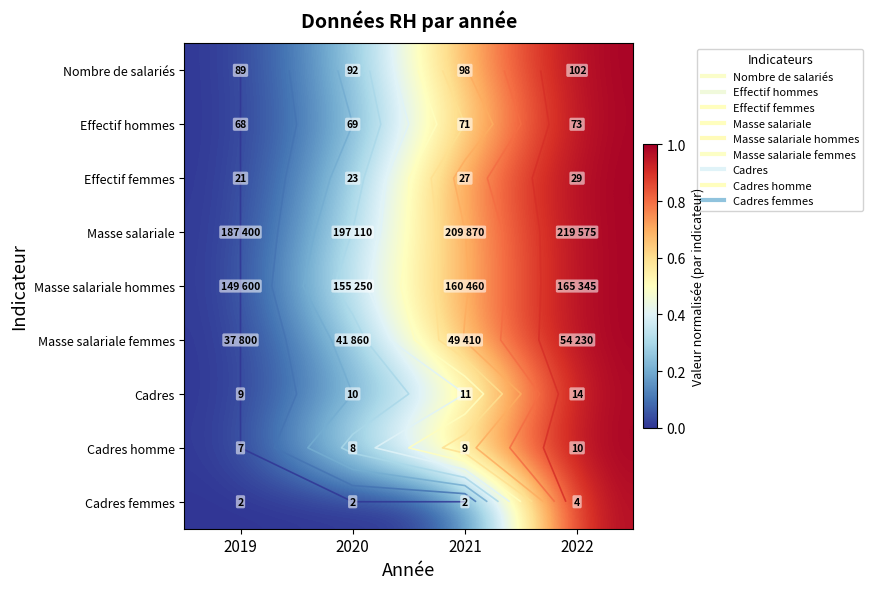

At which category does the chart reach its peak across all series?

2022